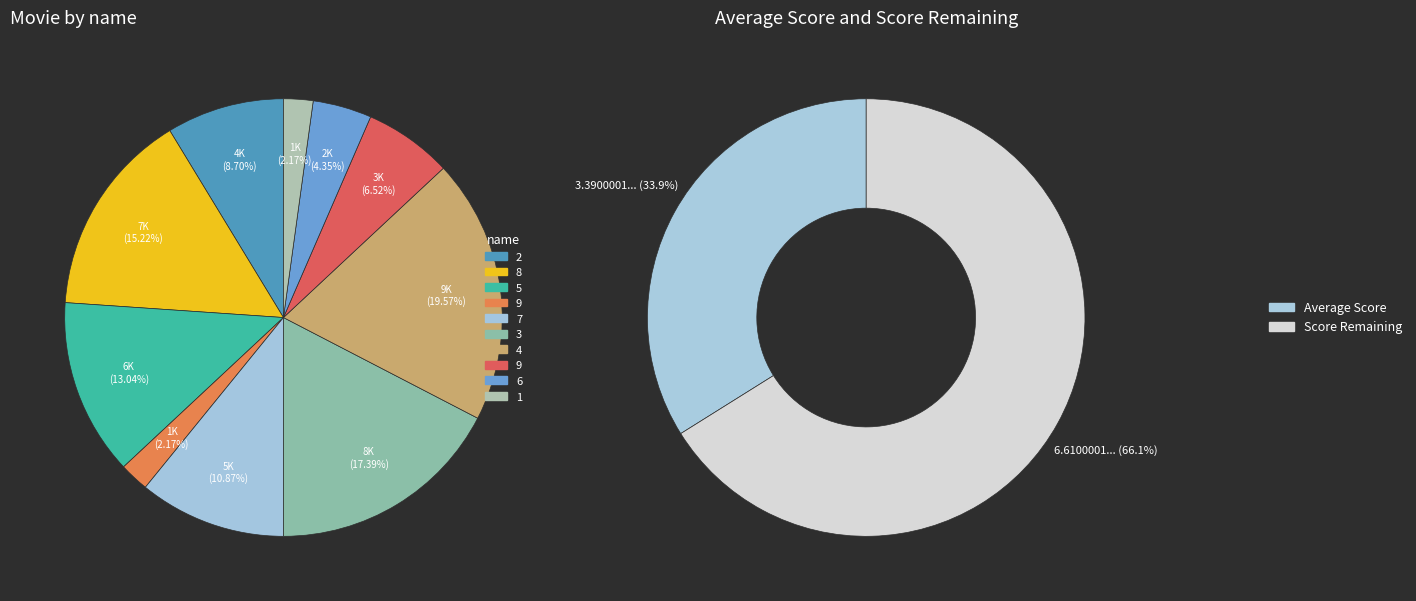

Which category has the smallest portion of the pie?

9